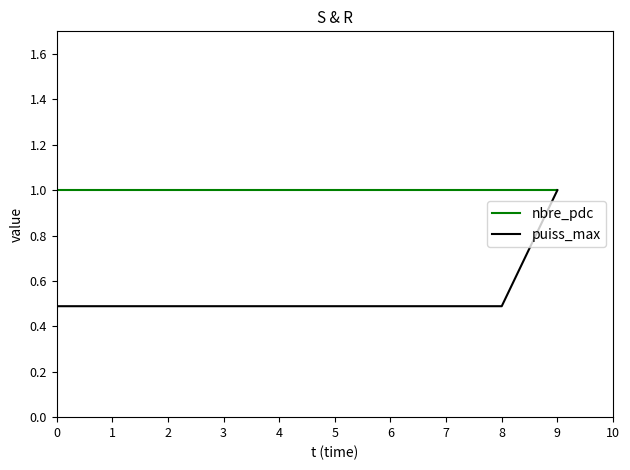

Reading left to right, transcribe all the data shown in this chart.

nbre_pdc: 0=1.0	1=1.0	2=1.0	3=1.0	4=1.0	5=1.0	6=1.0	7=1.0	8=1.0	9=1.0
puiss_max: 0=0.5	1=0.5	2=0.5	3=0.5	4=0.5	5=0.5	6=0.5	7=0.5	8=0.5	9=1.0